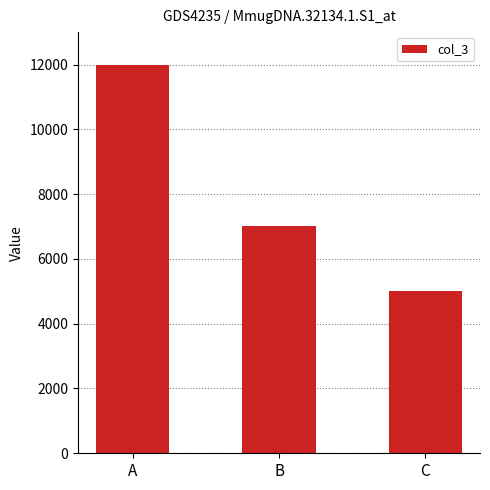

Is it true that the value at B is 7000?

True